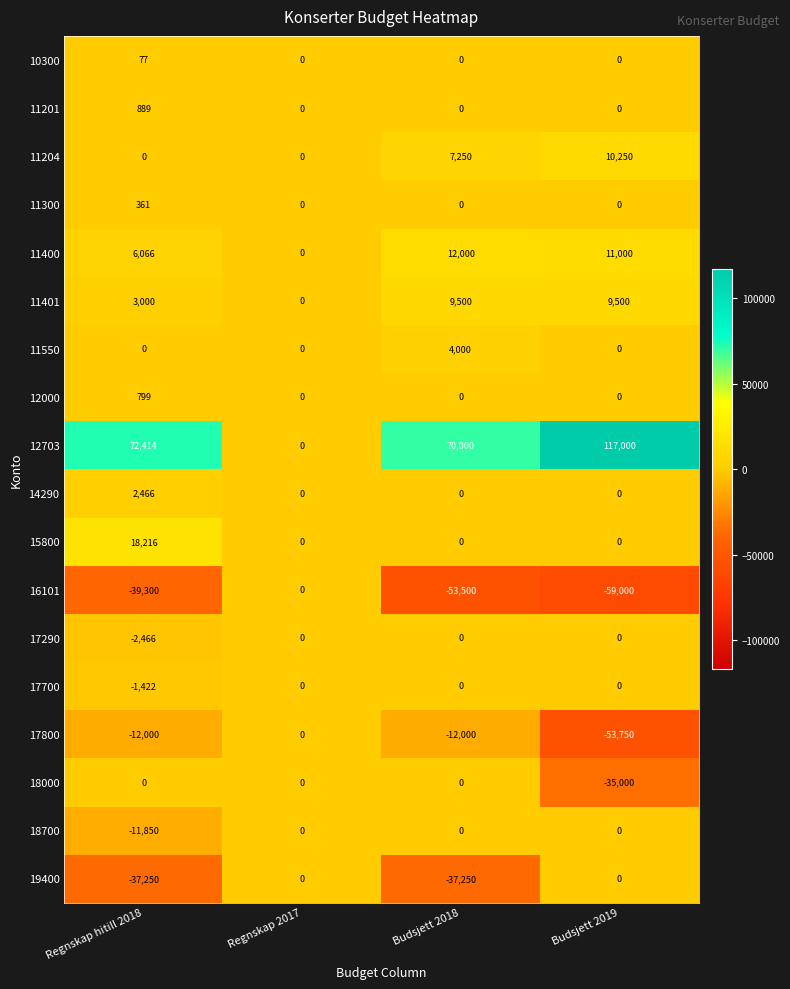

Which series has the largest total across all categories?

12703